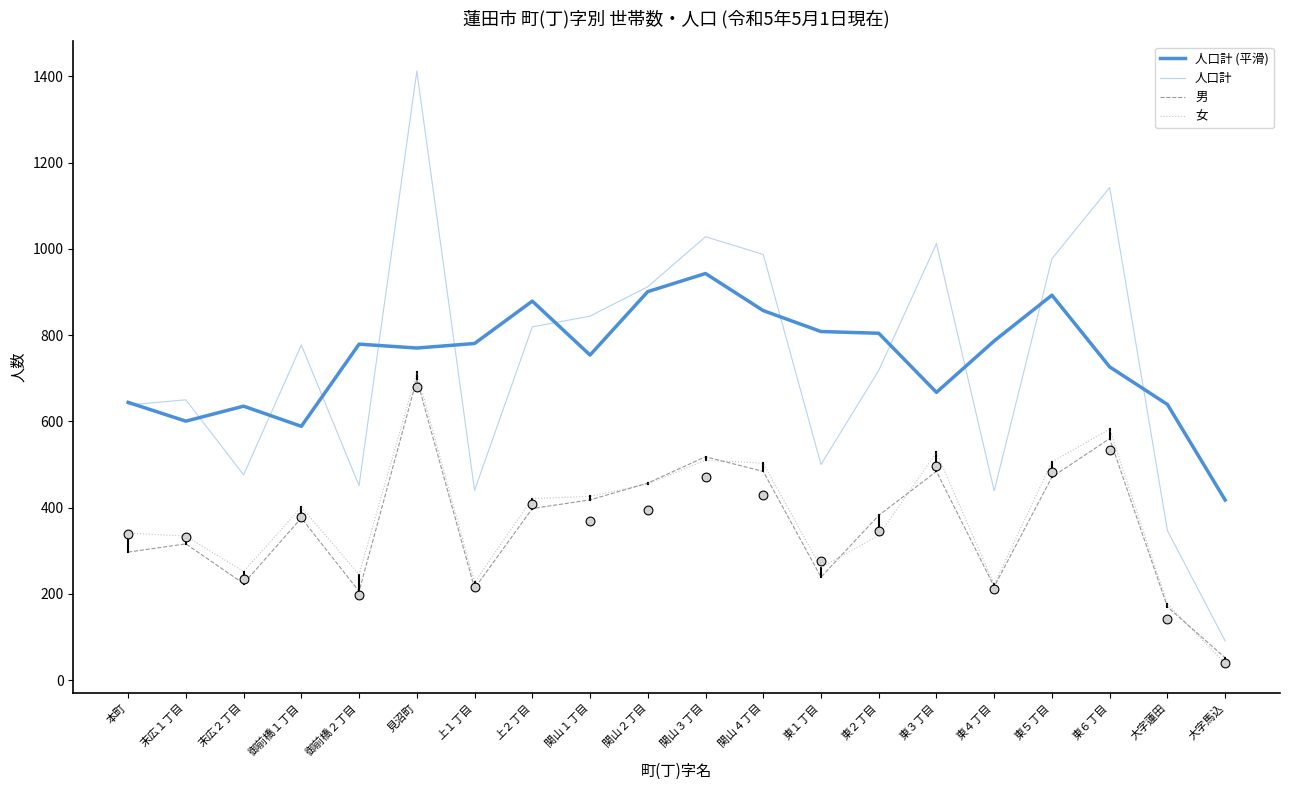

Which series contains the lowest Y value?

女